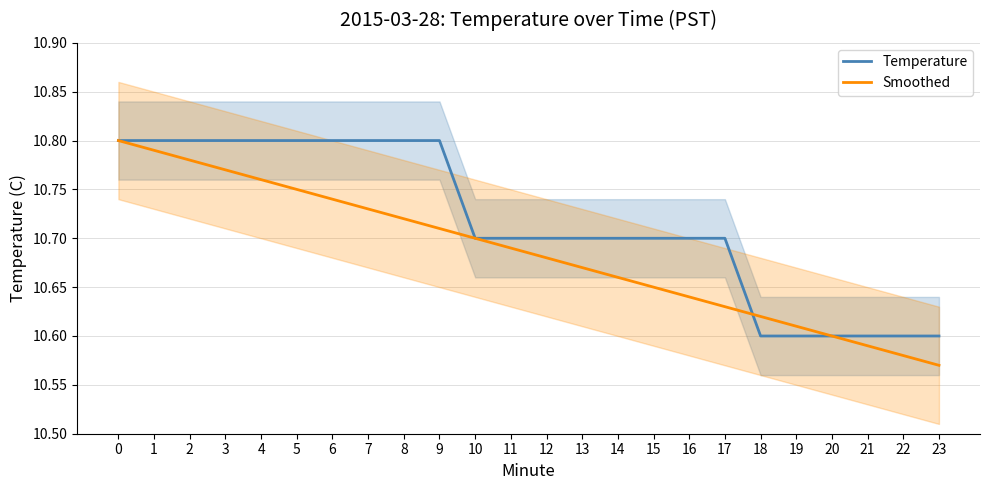

What is the minimum value shown in the chart?

10.6